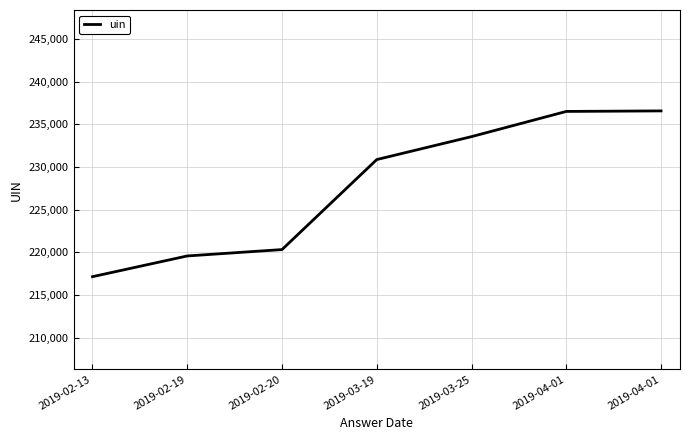

Does the chart have visible grid lines?

Yes